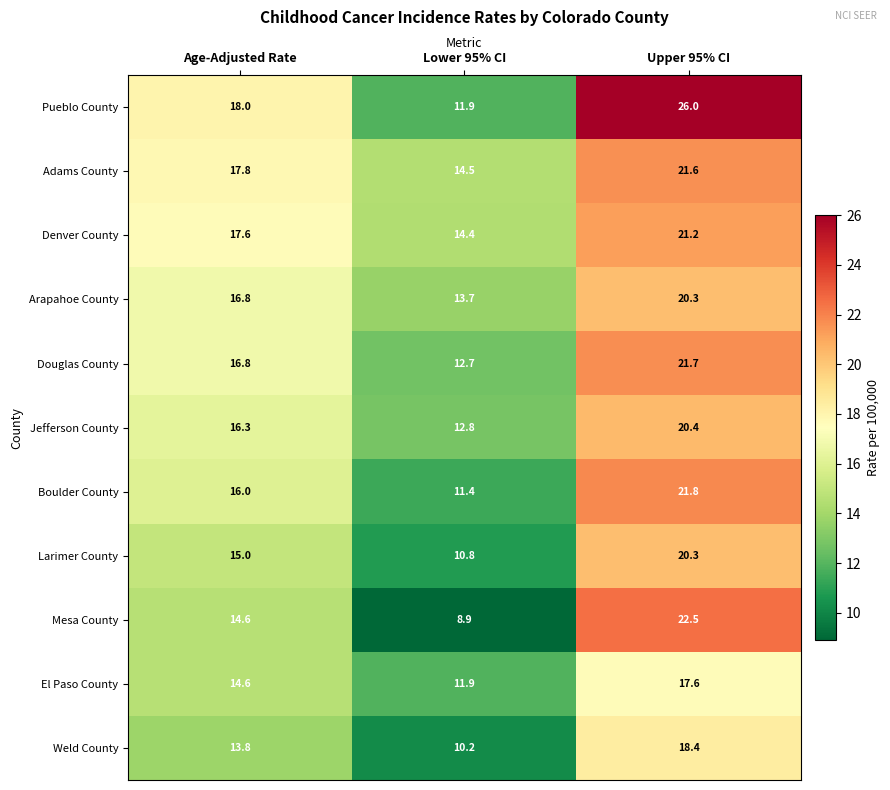

What is the total value across all series at Age-Adjusted Rate?

177.3